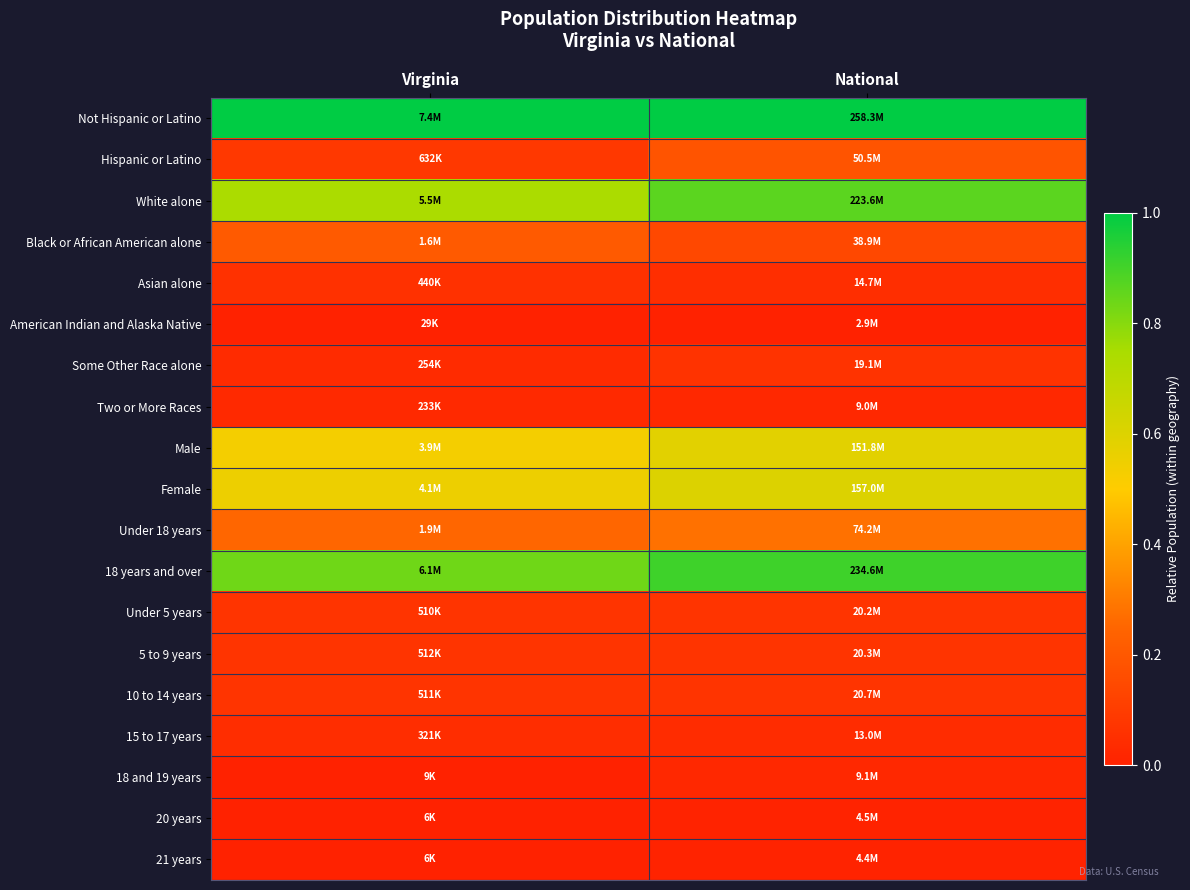

Count the number of data series in this chart.

19